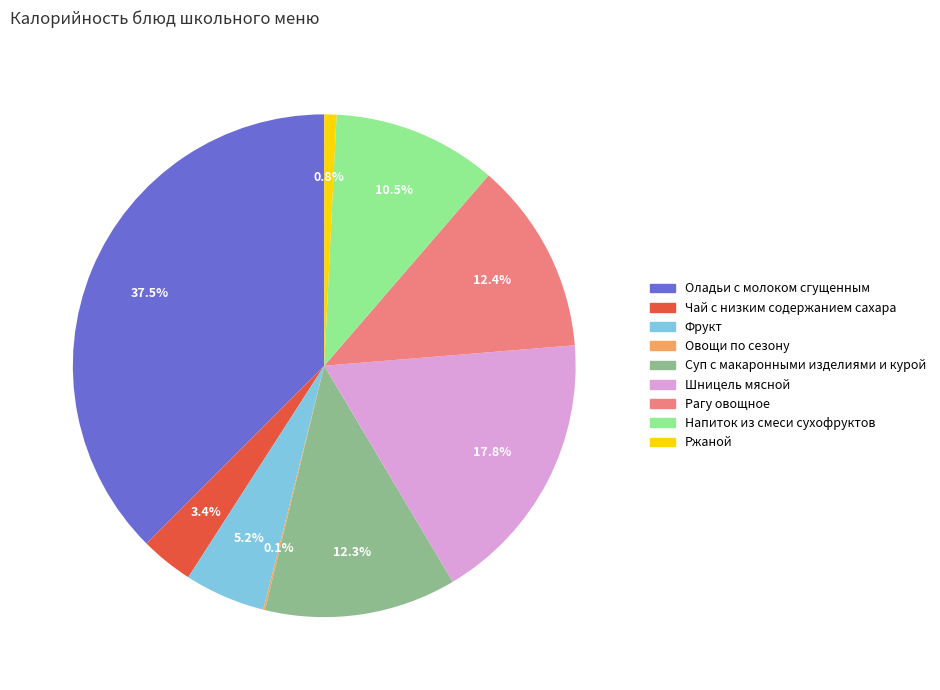

Does Рагу овощное represent more than half of the total?

No